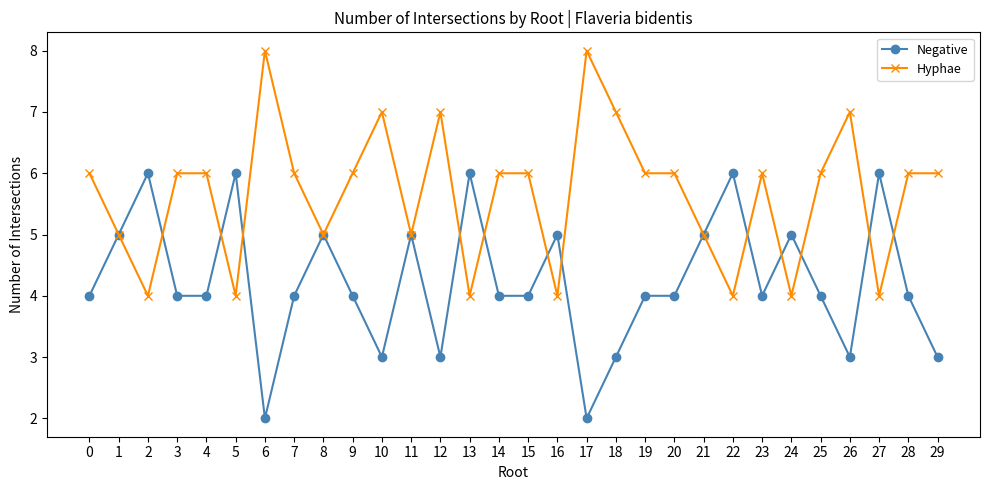

The Hyphae series shows 8 at 21. True or false?

False